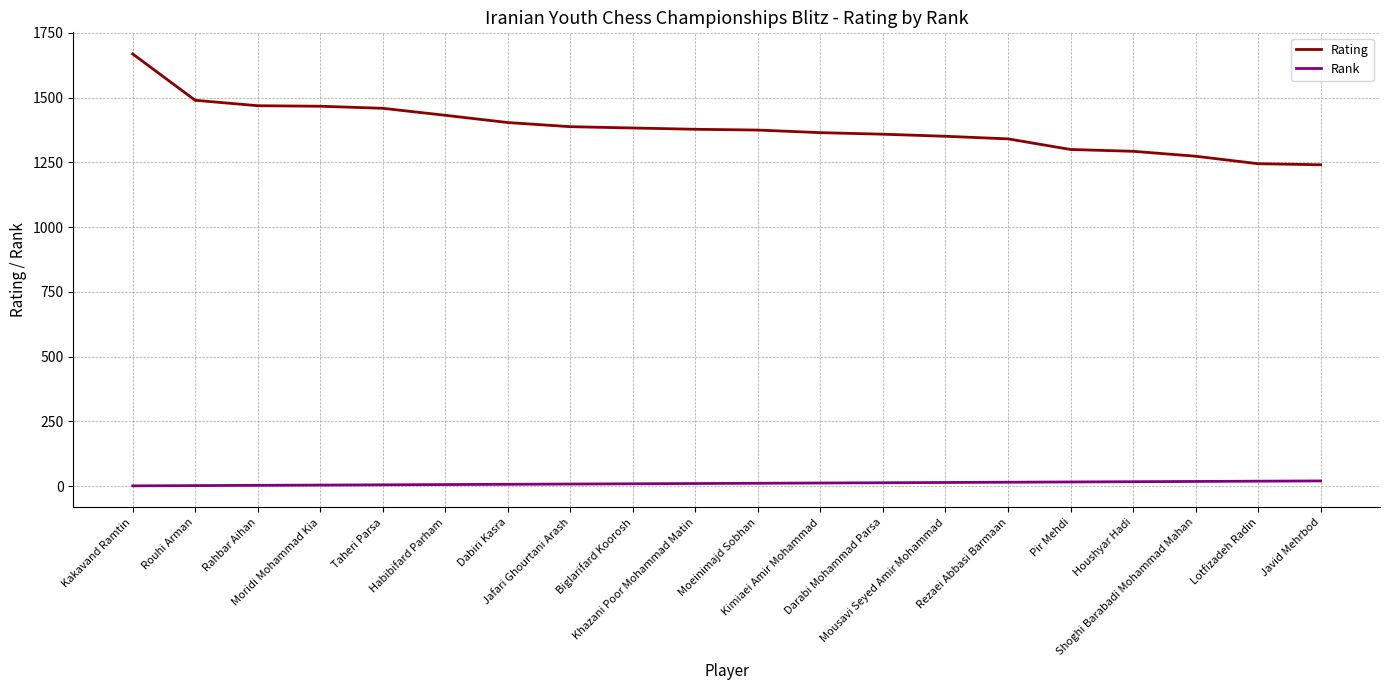

List the series in order of their peak value, lowest first.

Rank, Rating